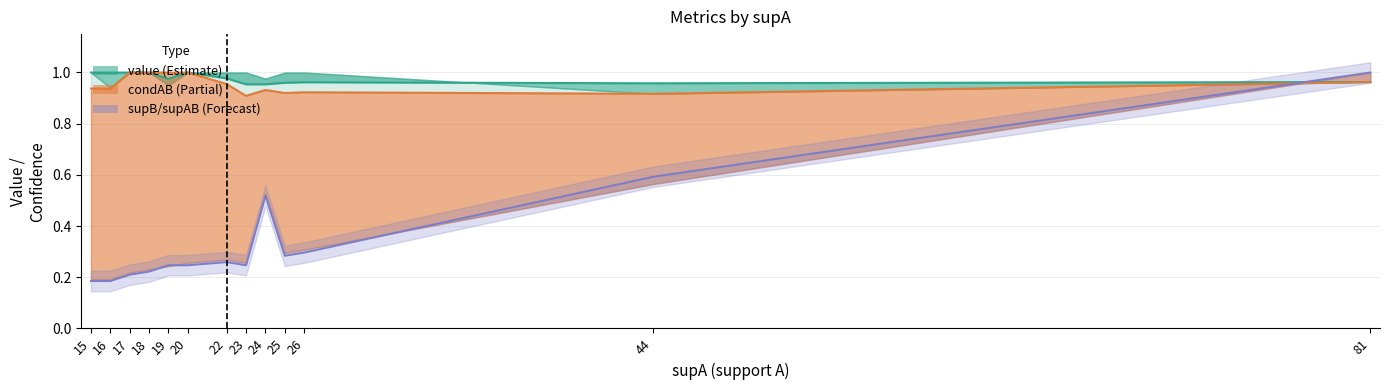

What is the difference between the highest and lowest values at 16?

0.8